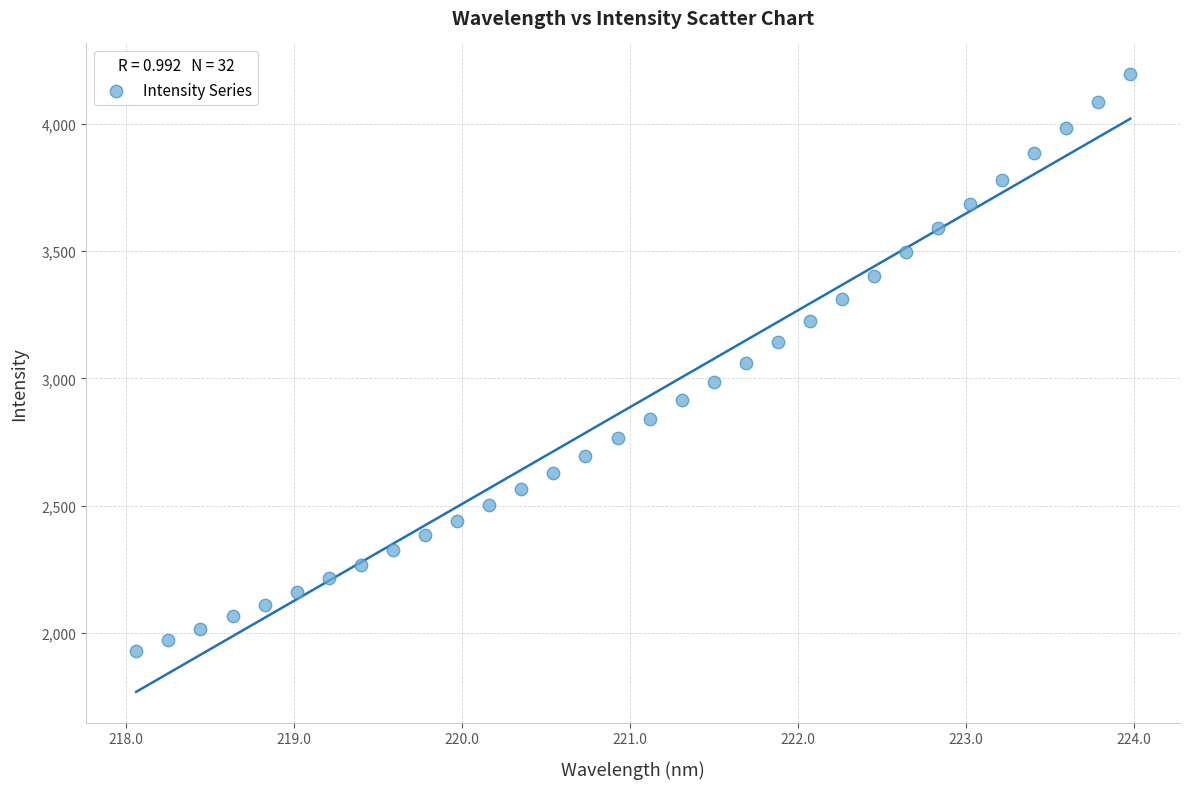

What is the range of X values (max minus min)?

5.9